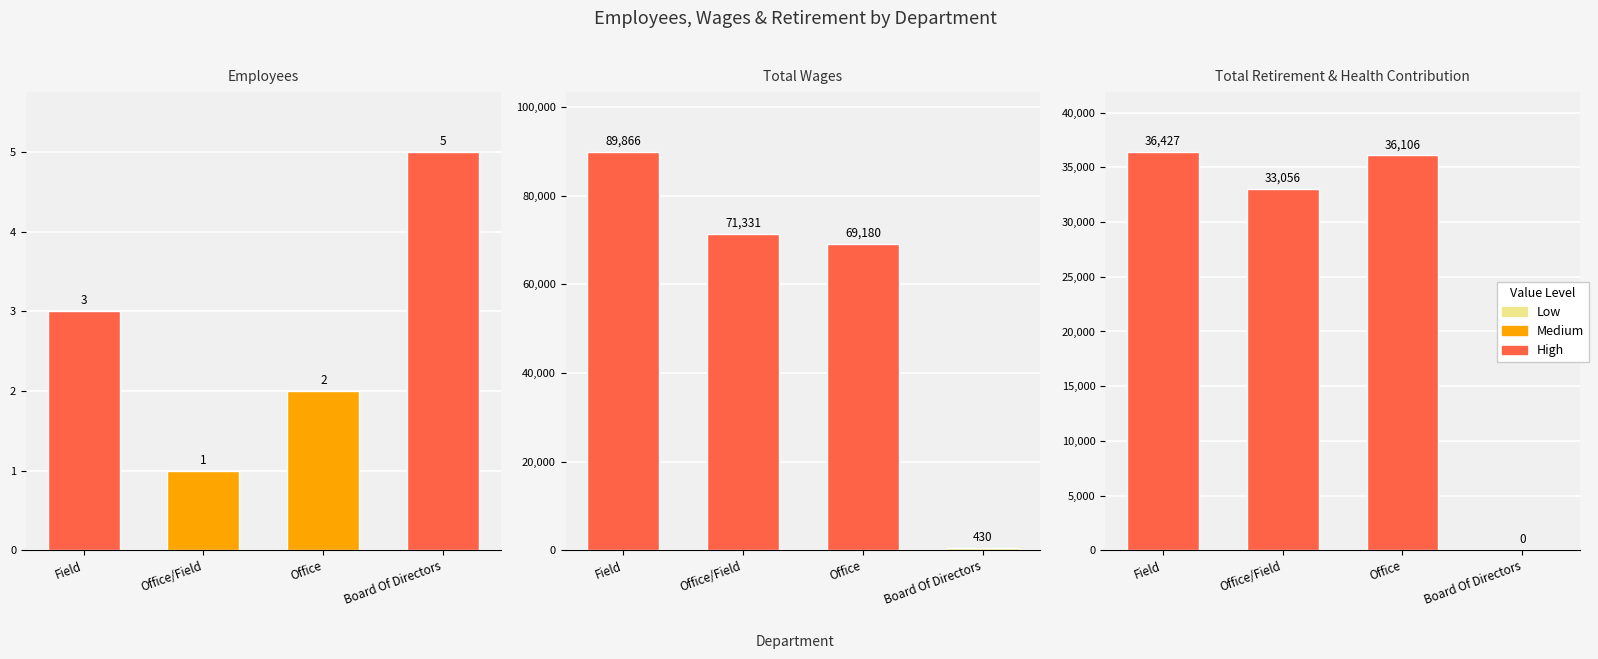

Rank the series at Office/Field from lowest to highest value.

Employees, Total Retirement & Health Contribution, Total Wages